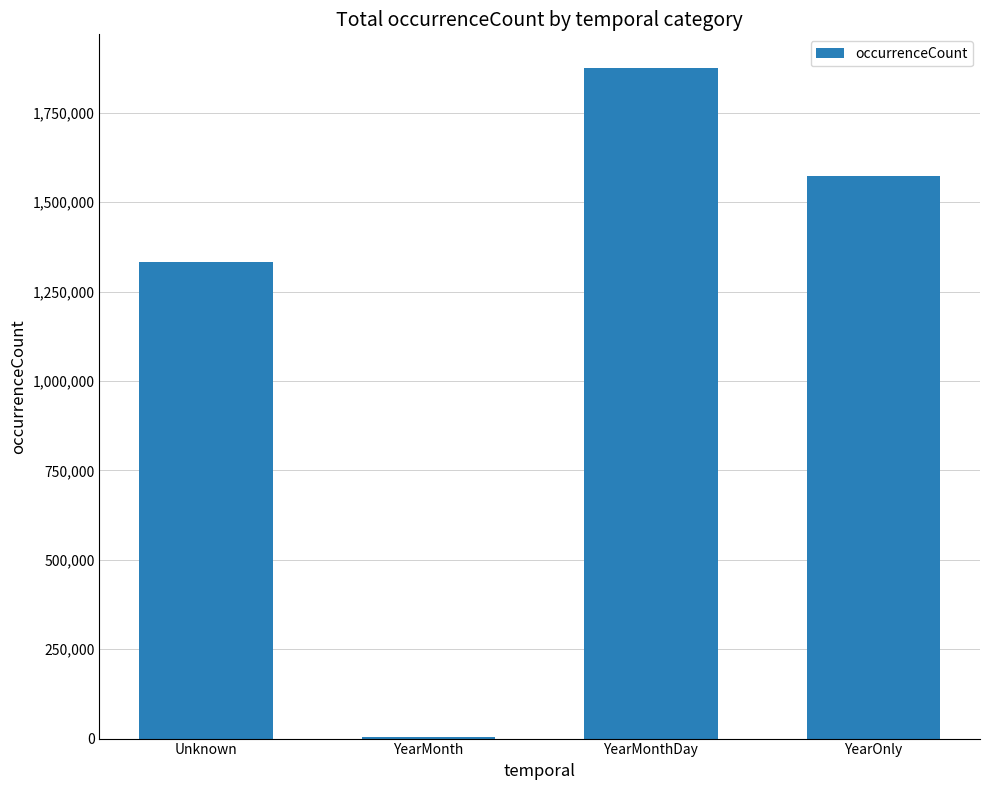

True or false: the data shows 1810437 at Unknown.

False